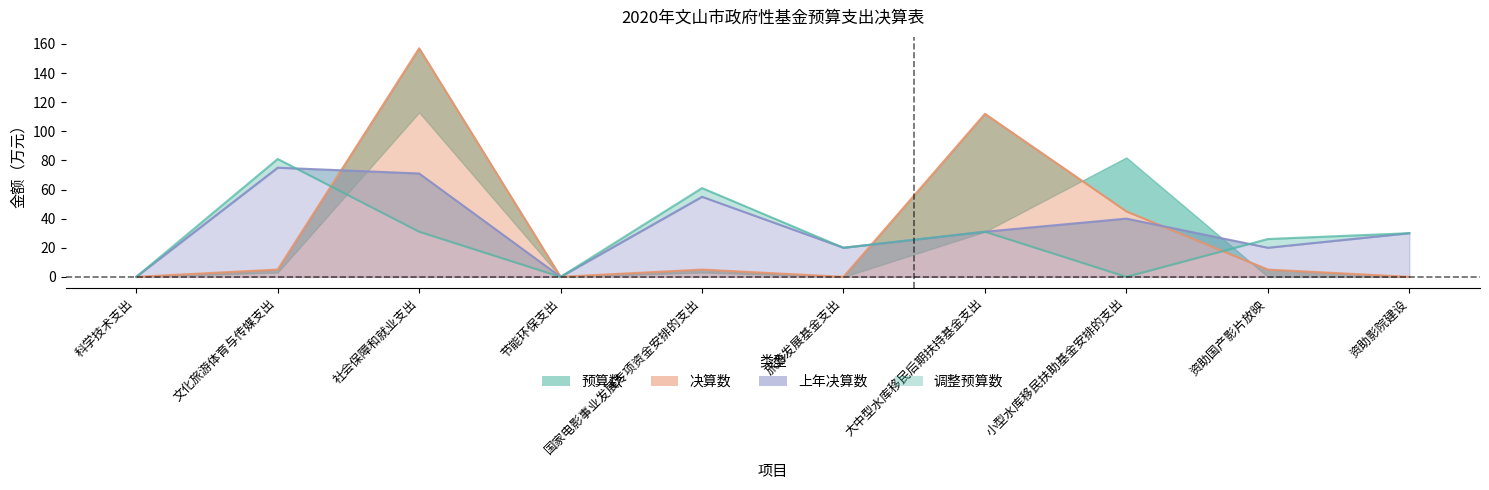

Is it true that 预算数 equals 8 at 社会保障和就业支出?

False